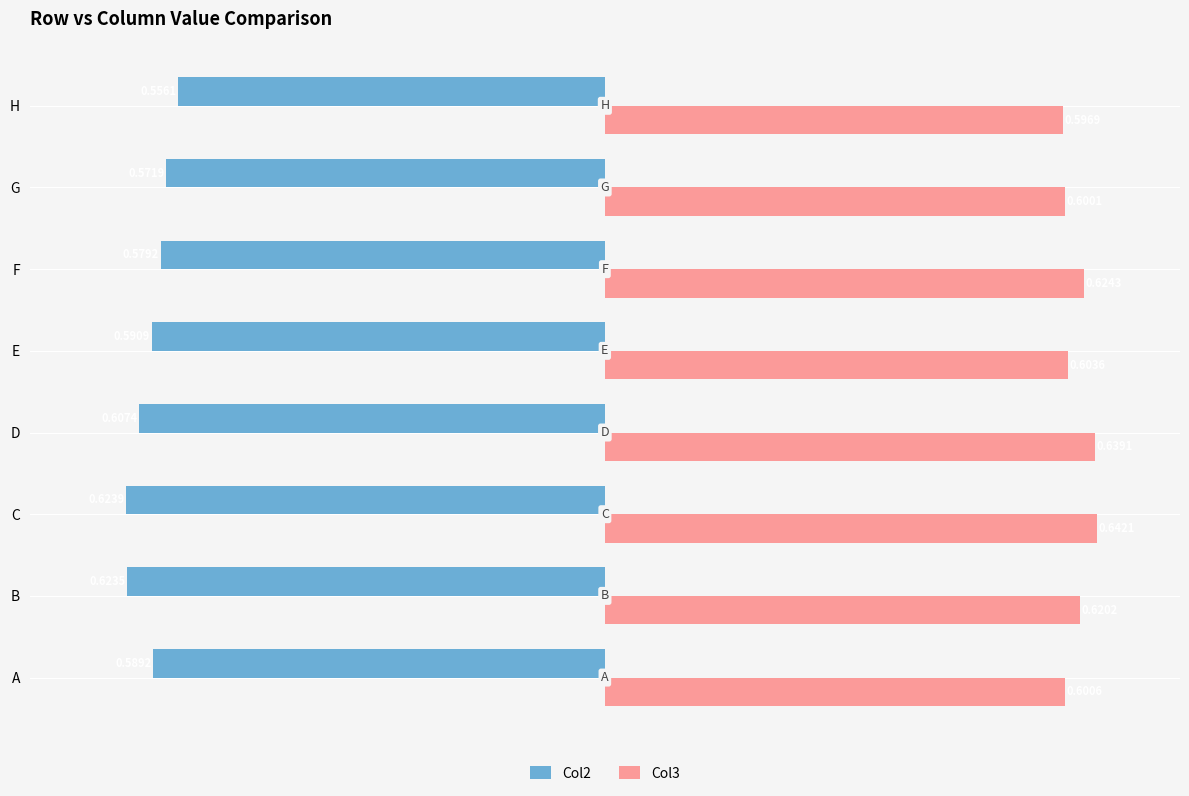

Rank the series by their maximum value, from lowest to highest.

Col2, Col3